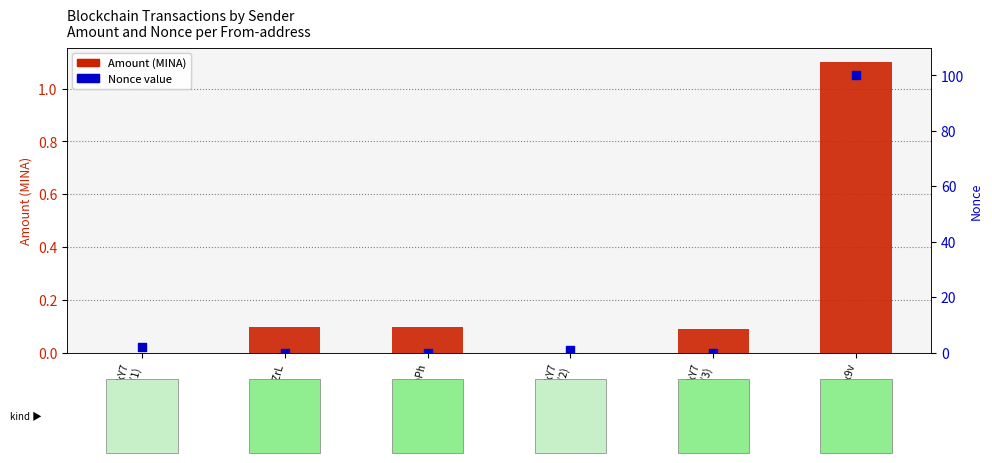

Which series reaches the maximum Y coordinate?

Nonce (percentile)